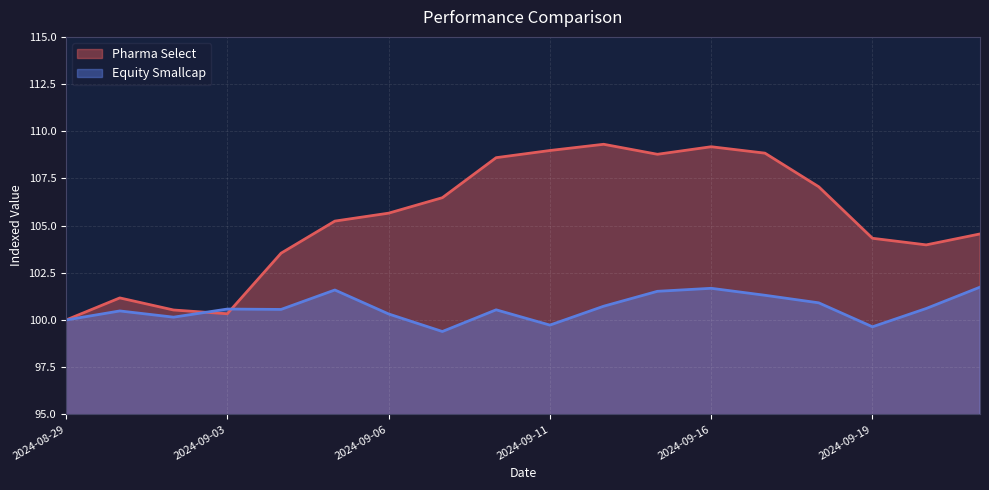

Reading left to right, extract all data points from this chart.

Pharma Select: 100.0	101.2	100.5	100.3	103.5	105.2	105.7	106.5	108.6	109.0	109.3	108.8	109.2	108.8	107.1	104.3	104.0	104.6
Equity Smallcap: 100.0	100.5	100.2	100.6	100.6	101.6	100.3	99.4	100.5	99.7	100.7	101.5	101.7	101.3	100.9	99.6	100.6	101.7